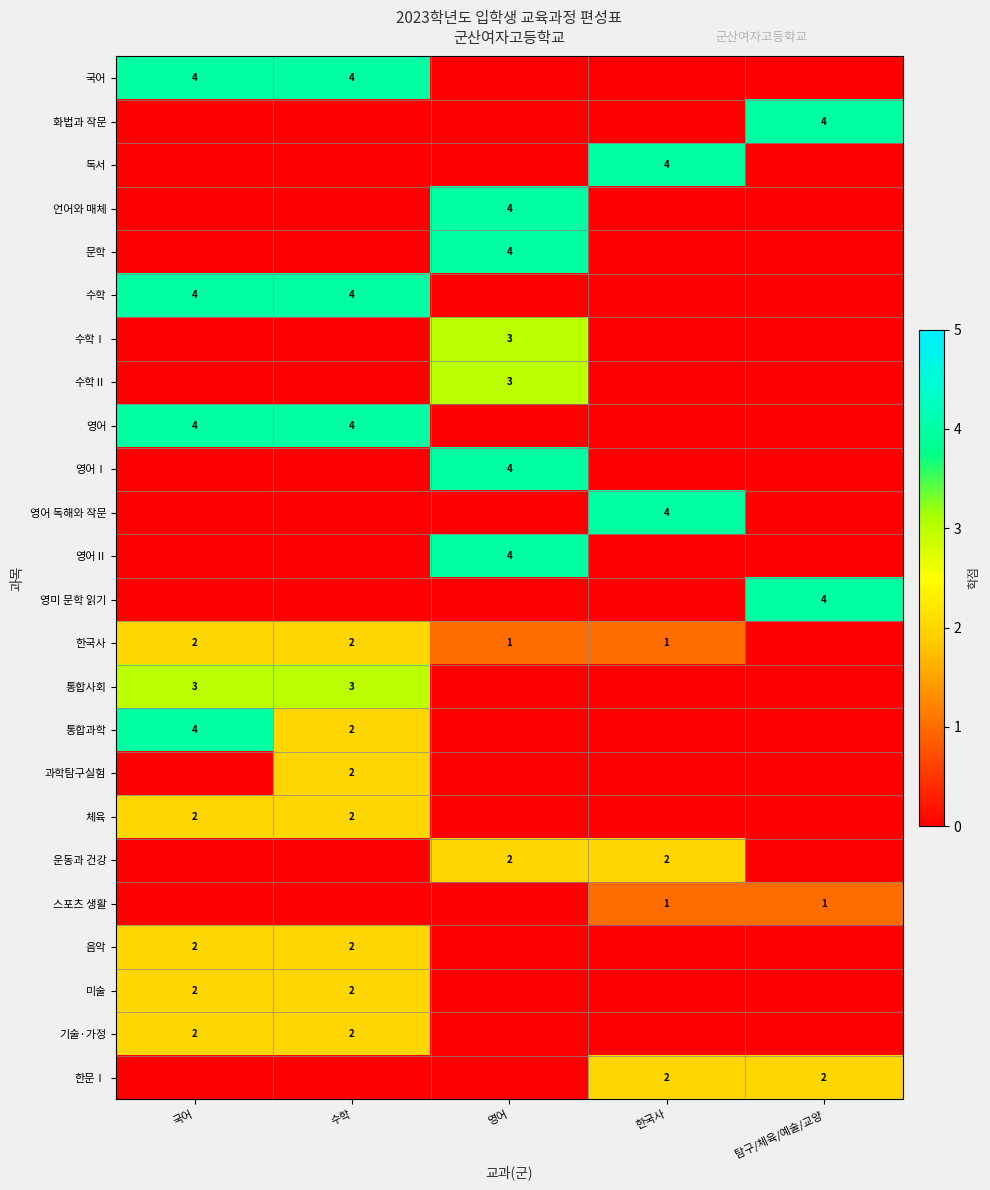

True or false: 운동과 건강 has a value of 2 at 한국사.

True